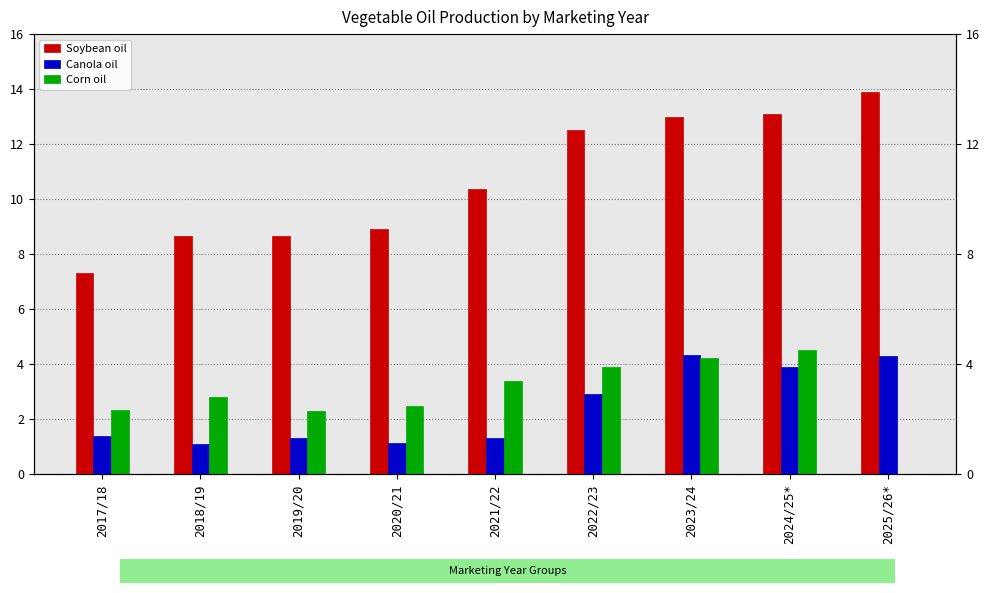

List the labels in order of Soybean oil value, smallest first.

2017/18, 2019/20, 2018/19, 2020/21, 2021/22, 2022/23, 2023/24, 2024/25*, 2025/26*